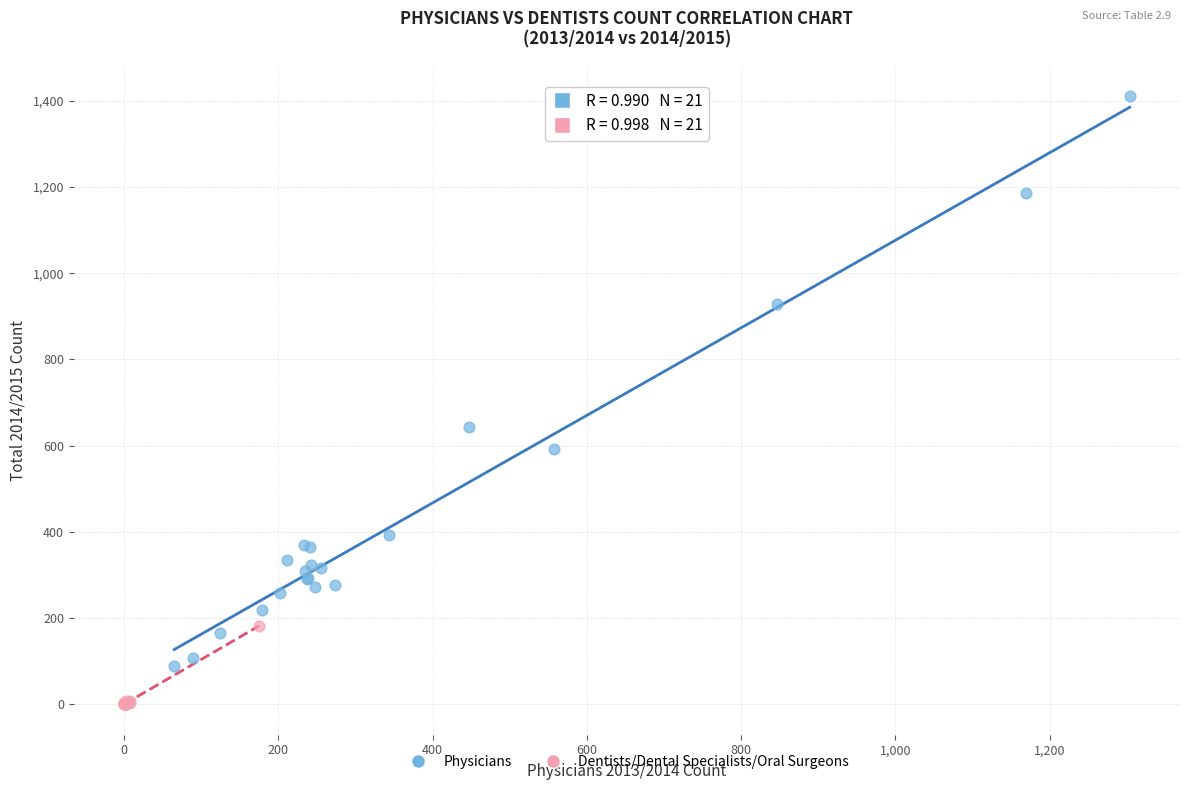

Which series reaches the maximum Y coordinate?

Physicians